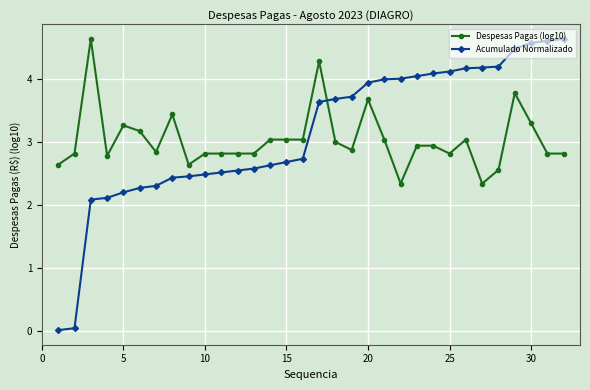

Which series has the widest spread of values?

Acumulado Normalizado